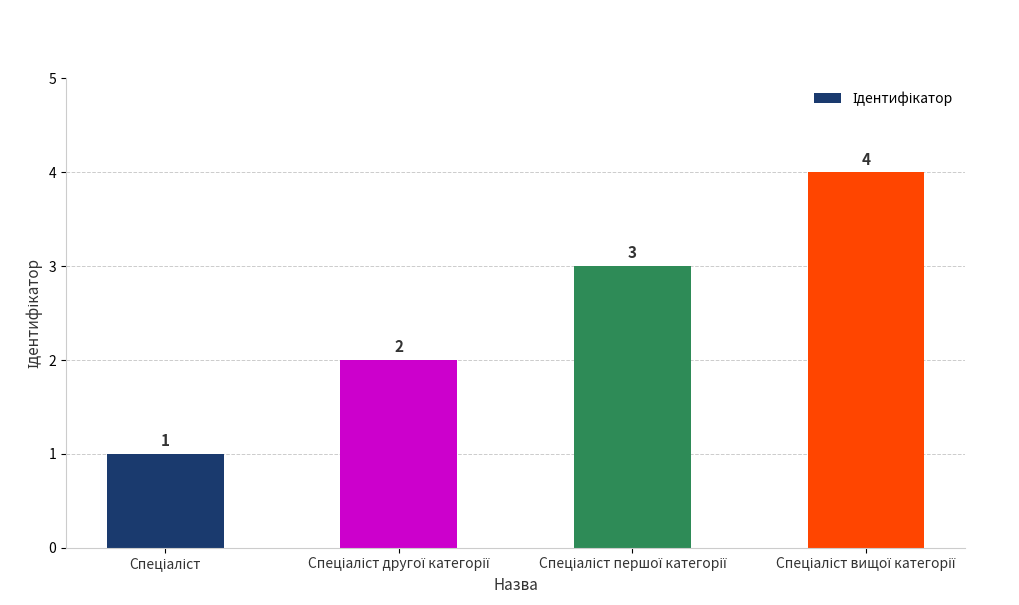

What is the greatest value displayed?

4